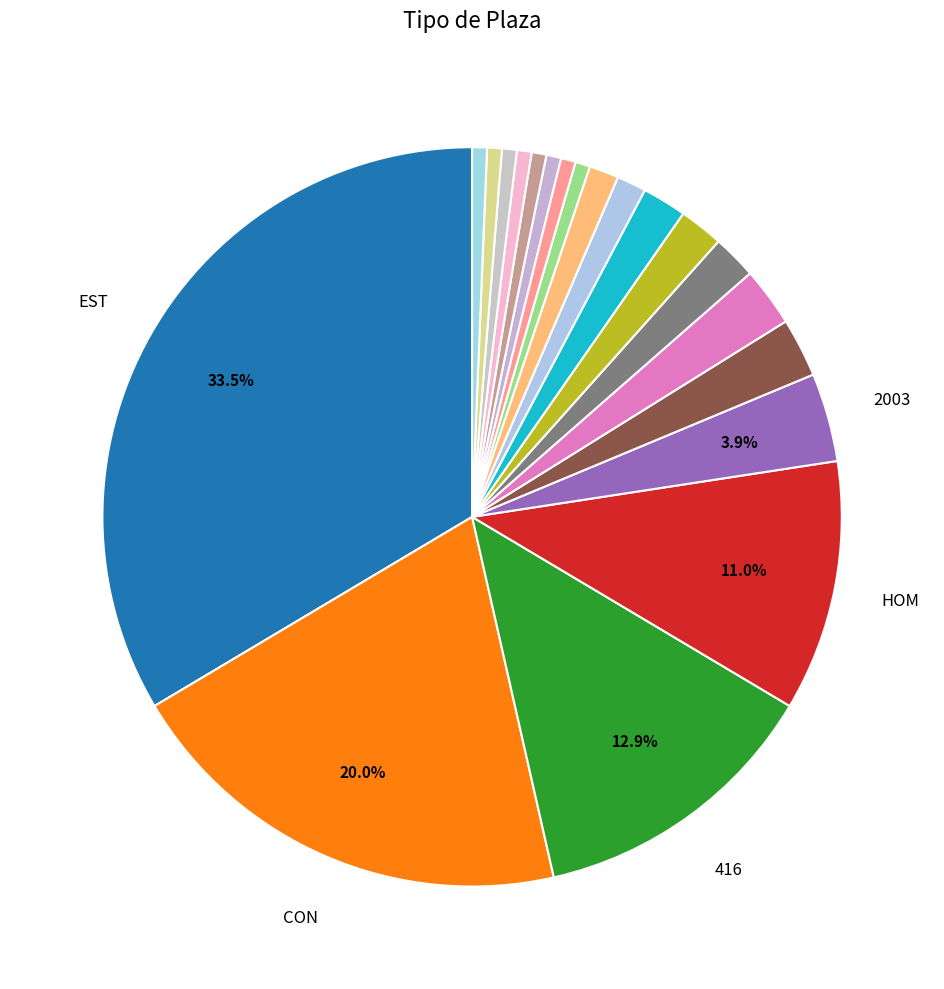

Count the number of slices in the pie.

20